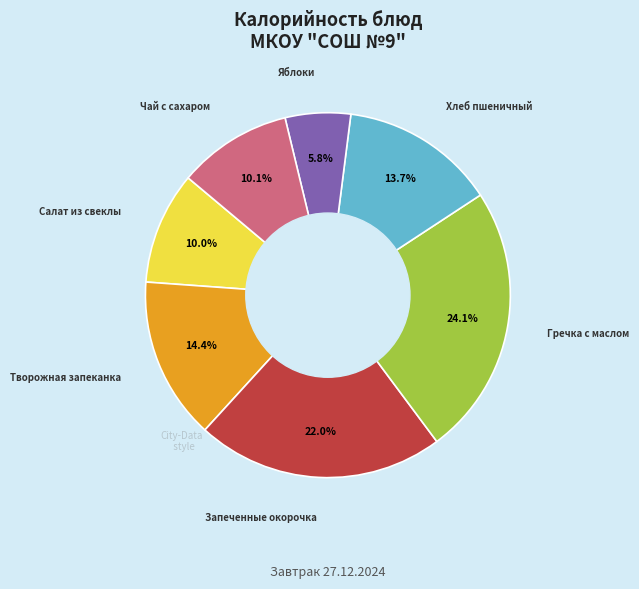

Is there a majority slice in this chart?

No